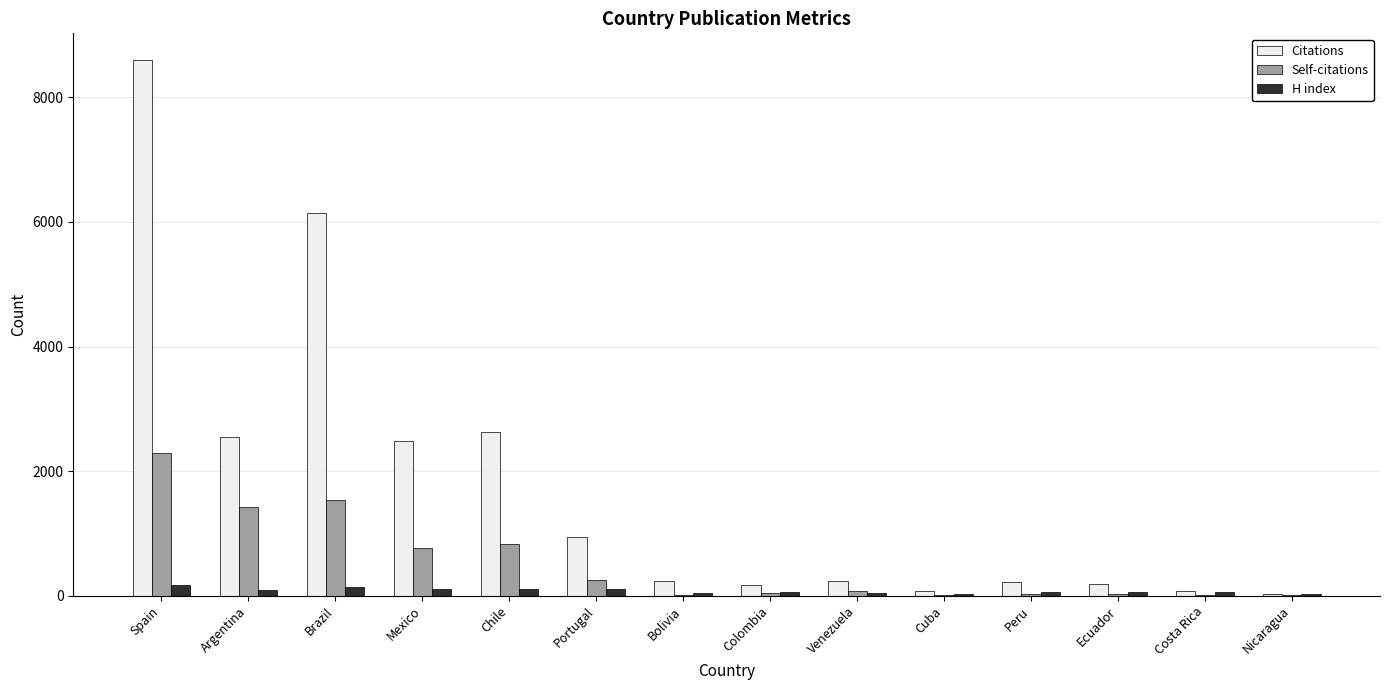

What is the sum of all H index values?

1060